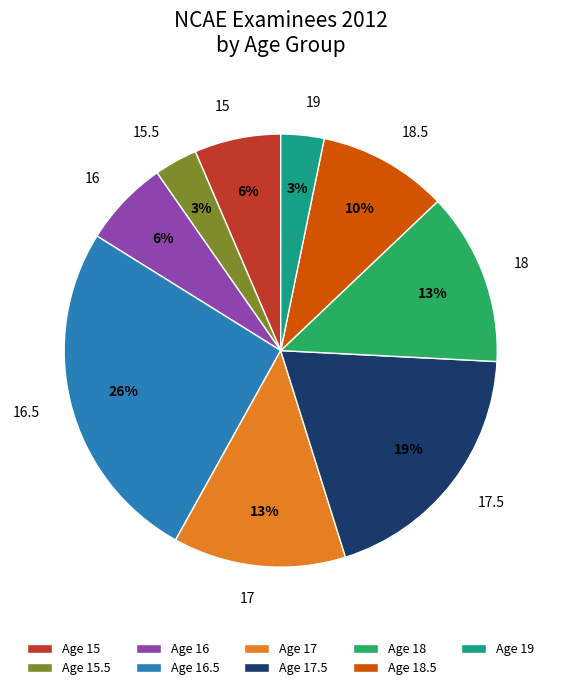

To the nearest percent, what portion does 17.5 represent?

19%